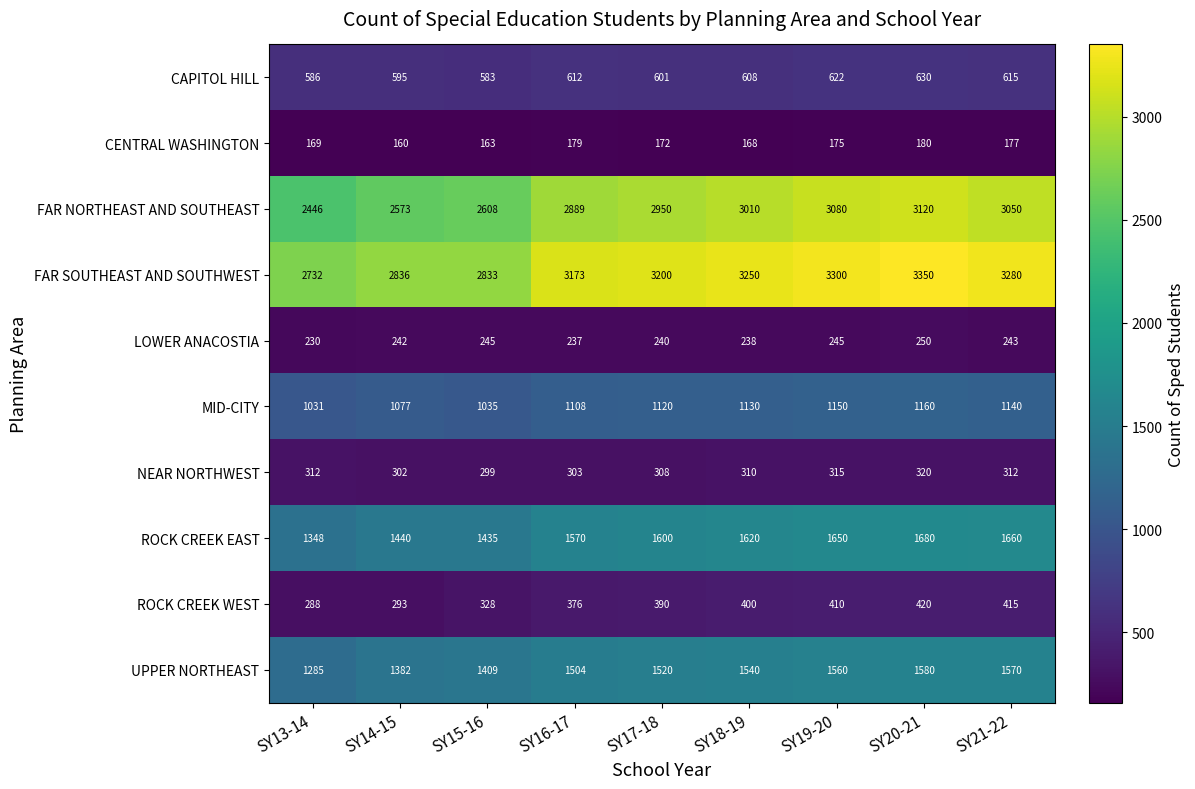

Rank the series by their maximum value, from lowest to highest.

CENTRAL WASHINGTON, LOWER ANACOSTIA, NEAR NORTHWEST, ROCK CREEK WEST, CAPITOL HILL, MID-CITY, UPPER NORTHEAST, ROCK CREEK EAST, FAR NORTHEAST AND SOUTHEAST, FAR SOUTHEAST AND SOUTHWEST